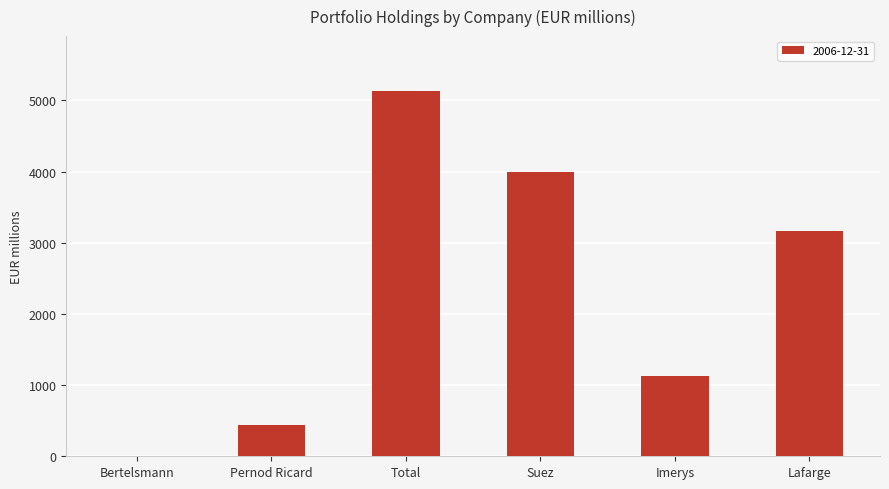

Where is the data nearest to the value 2567?

Lafarge